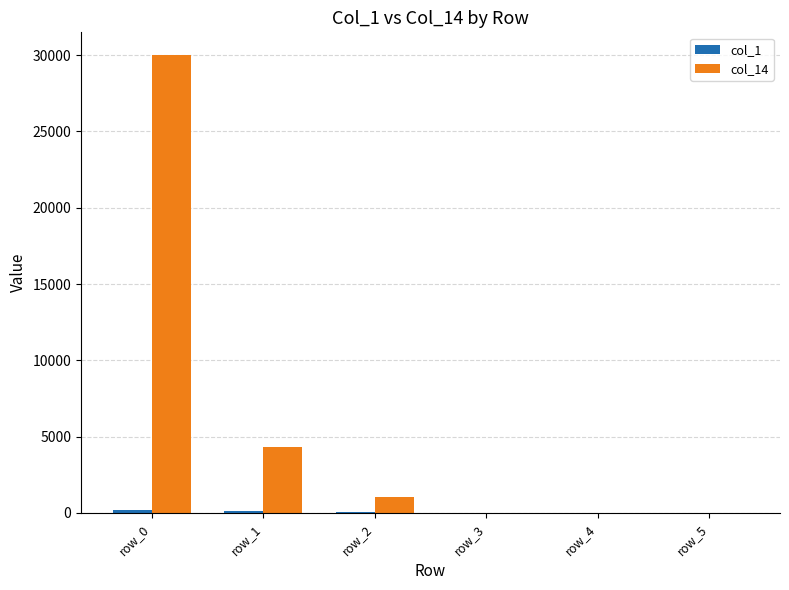

At which category is the sum across all series the highest?

row_0